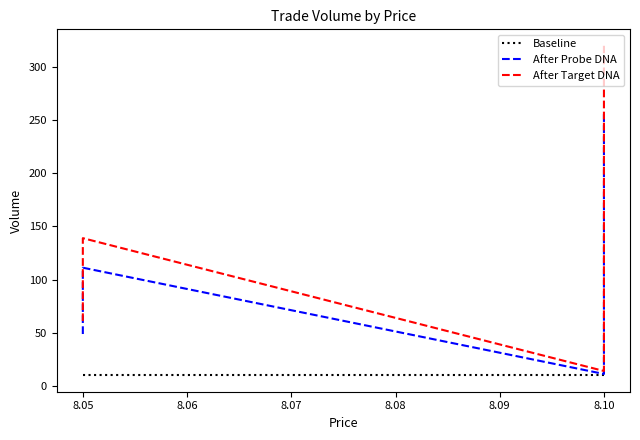

Is the value of After Probe DNA at 8.10 greater than the value of Baseline at 8.10?

Yes